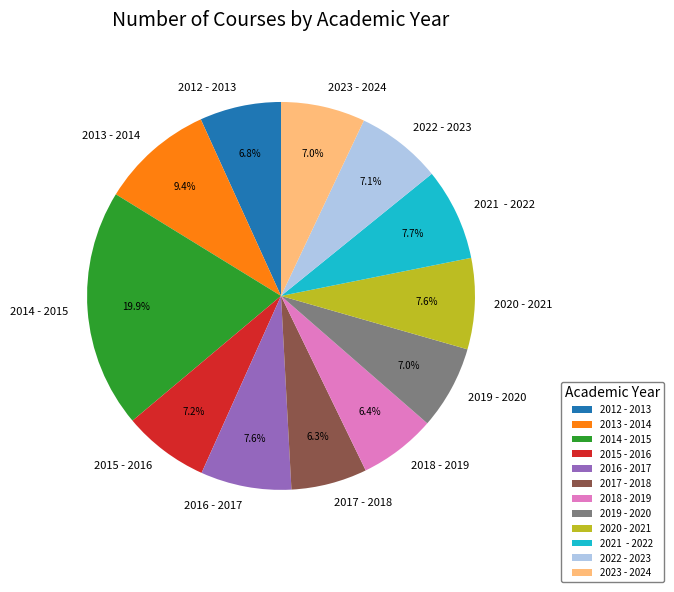

Count the number of slices in the pie.

12